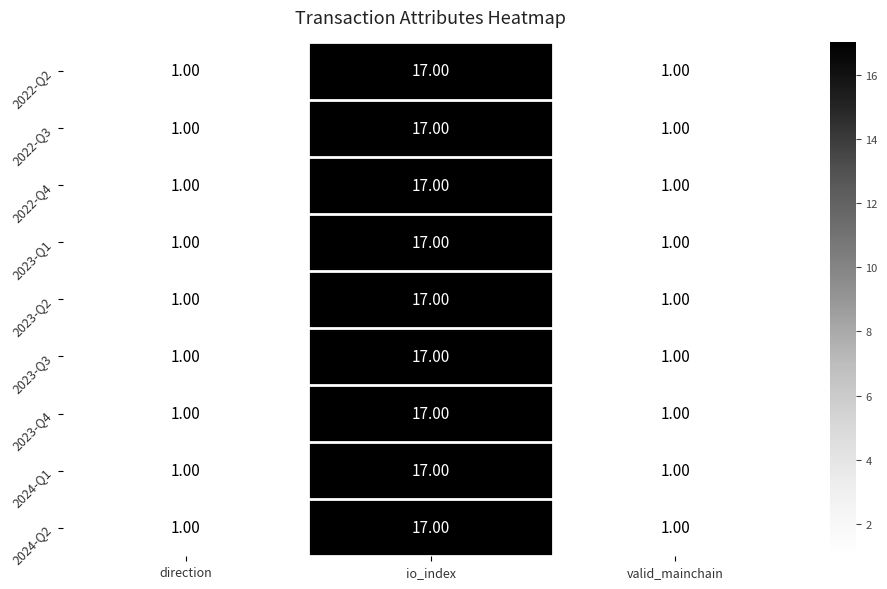

What is the average value of the 2022-Q4 series?

6